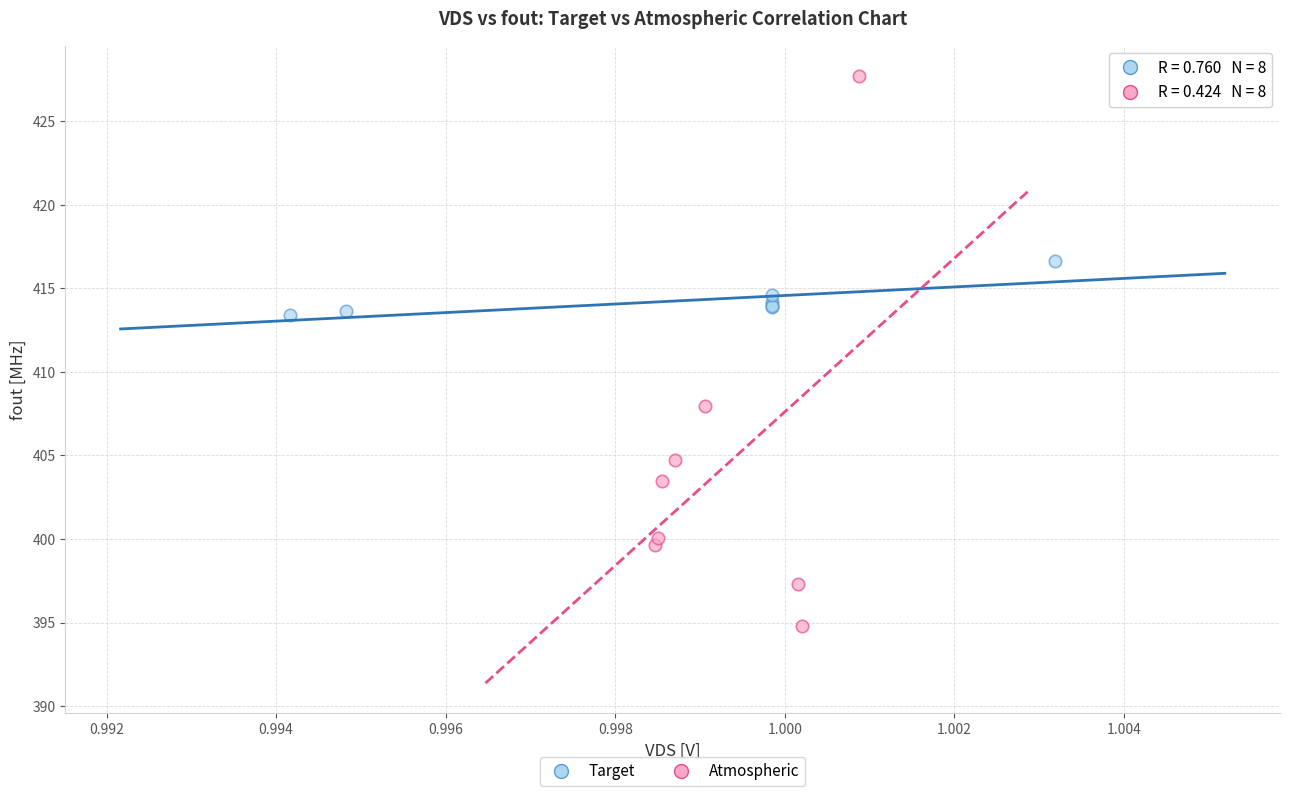

Which series contains the lowest Y value?

Atmospheric